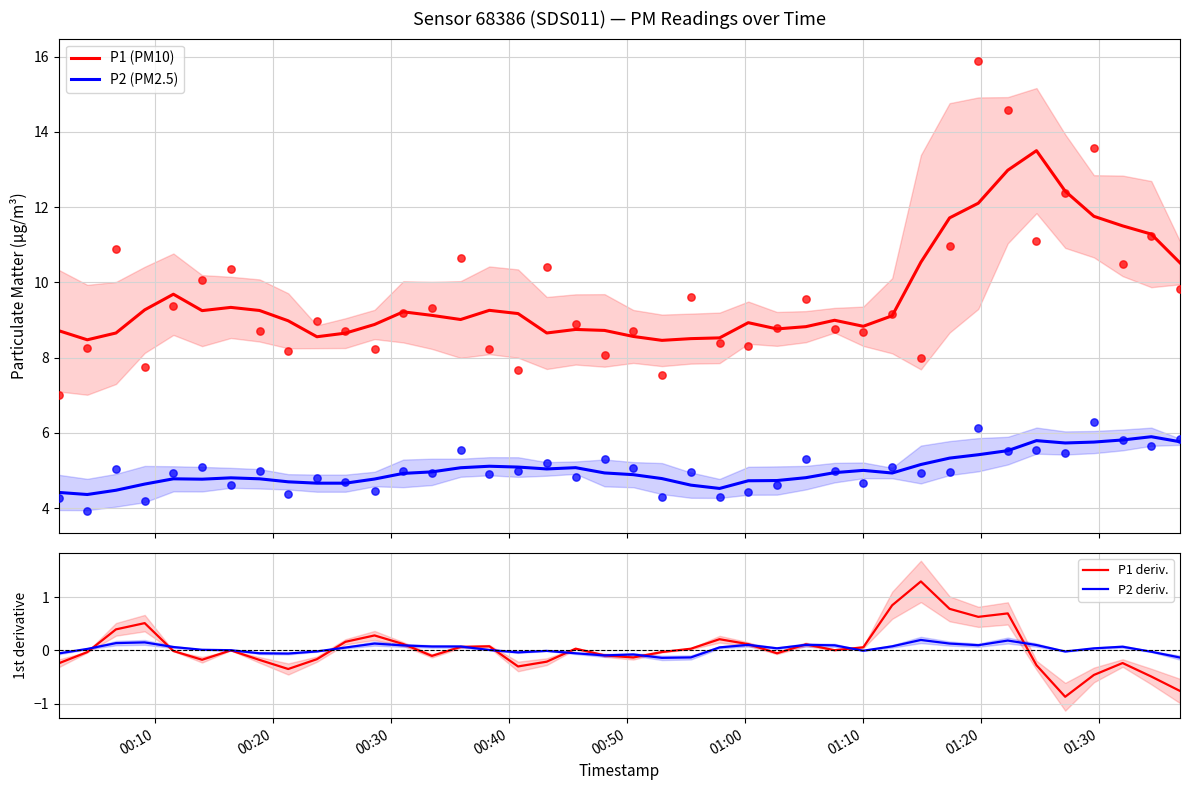

What are all the series names shown in the legend?

P1 (PM10), P2 (PM2.5), P1 deriv., P2 deriv.